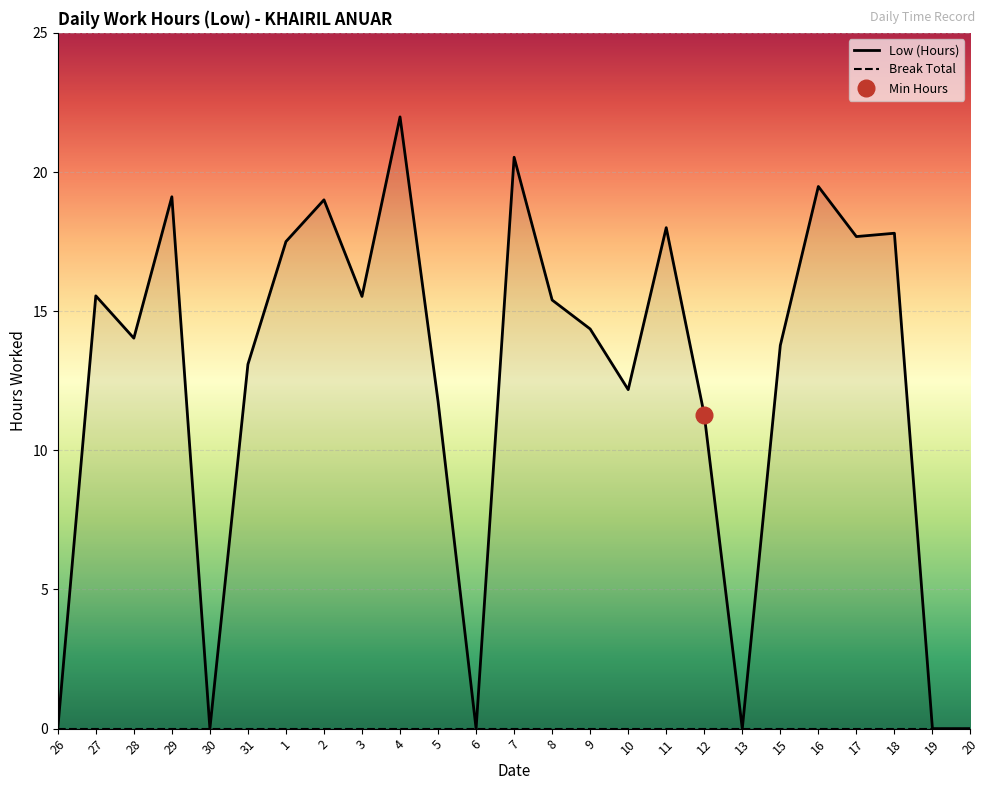

At which category does the chart reach its minimum across all series?

26